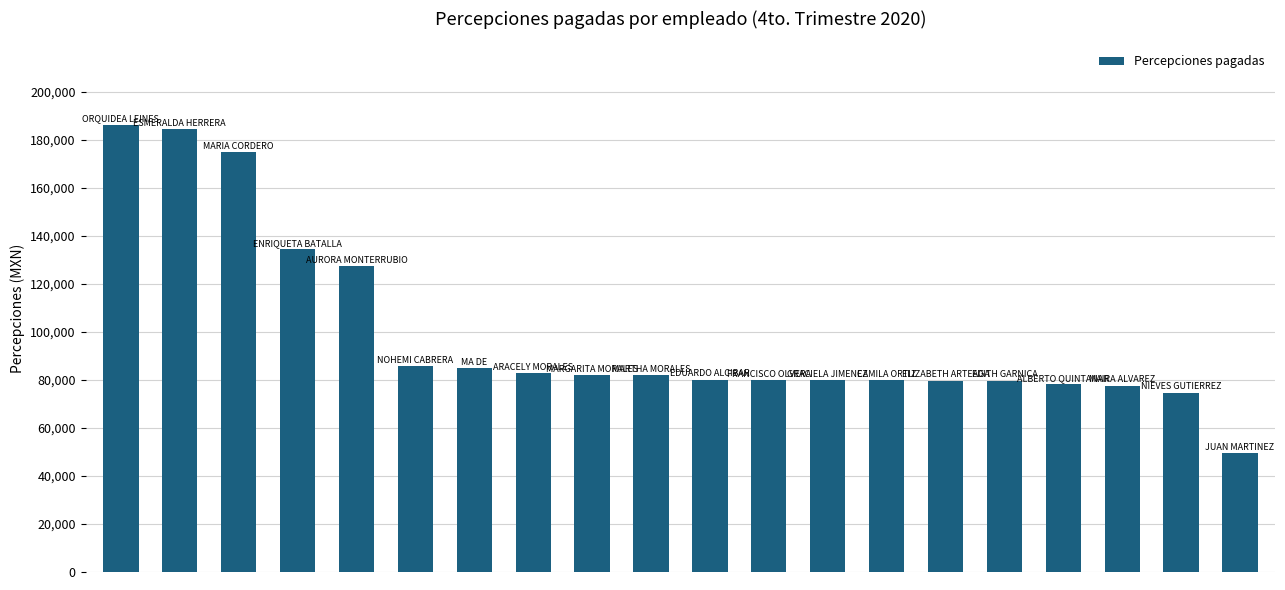

What is the average value?

99243.2